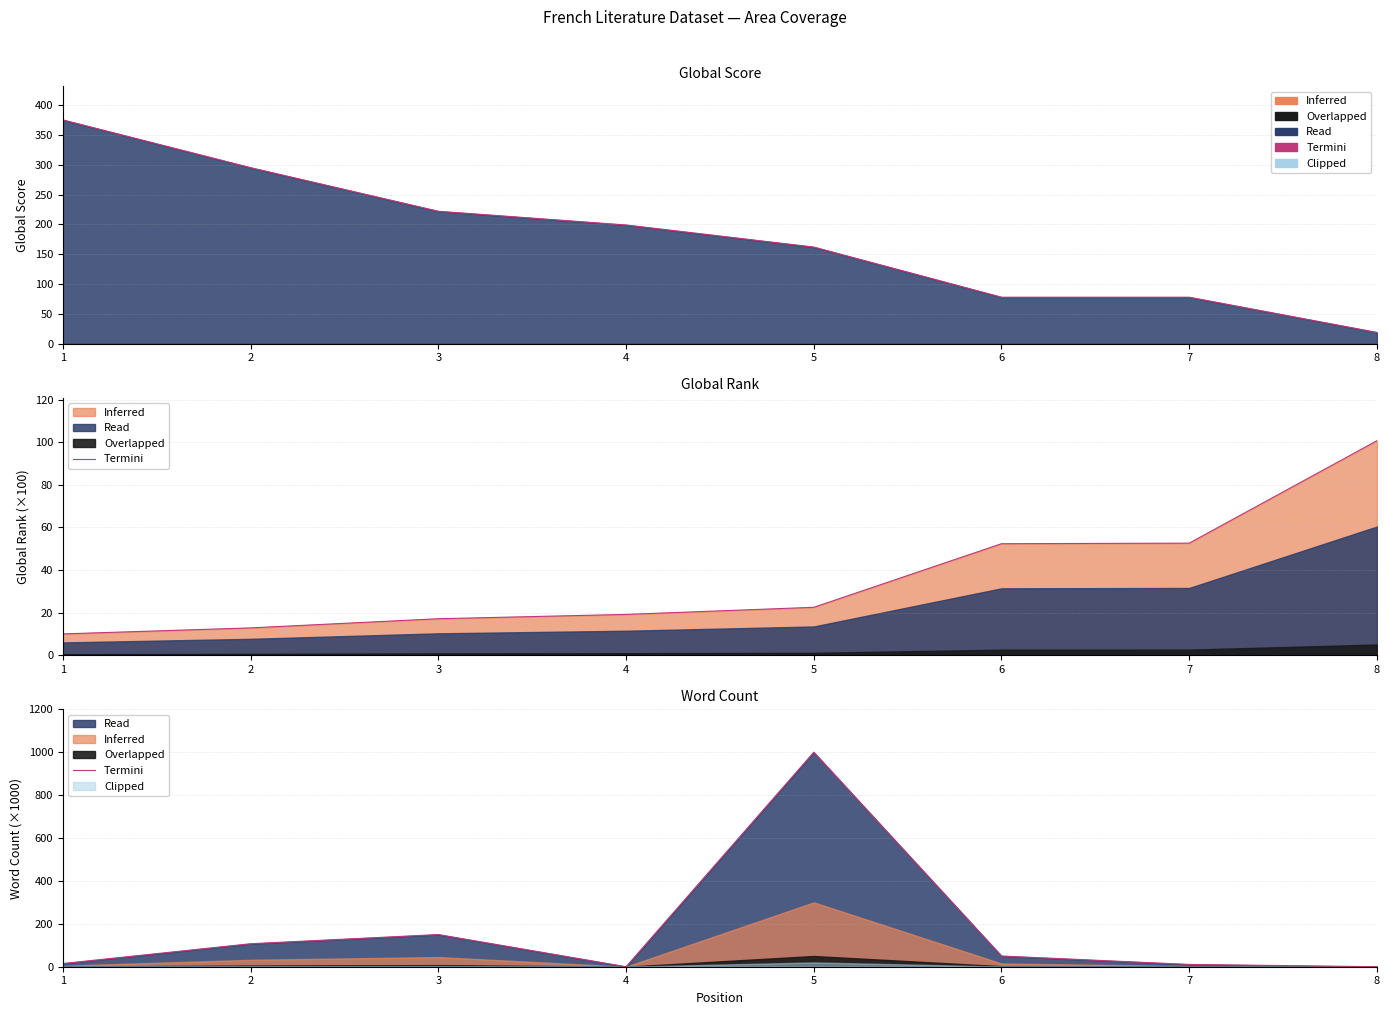

Reading right to left, what are all the values shown in this chart?

0.0	10.7	50.0	1000.0	0.0	150.0	107.3	15.0